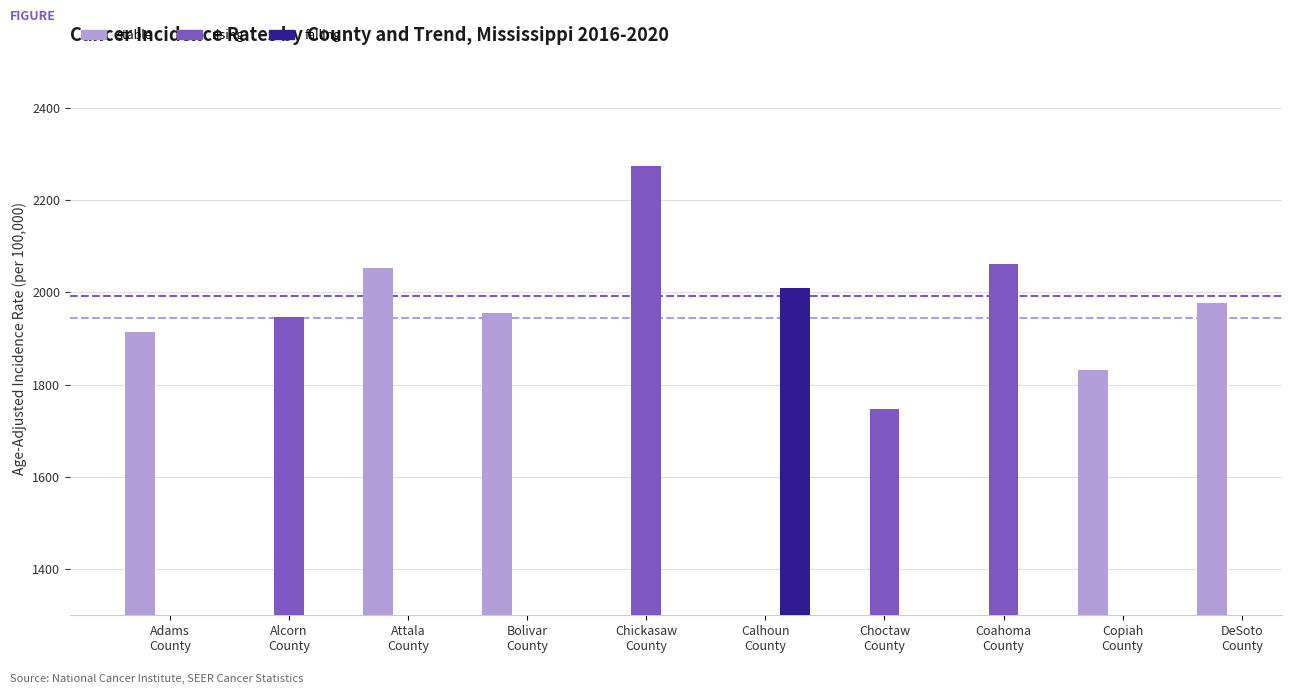

At which label does falling first exceed 2009?

Calhoun
County